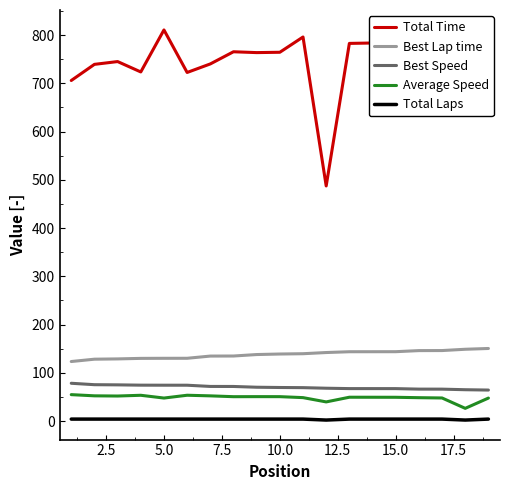

List the series in order of their peak value, highest first.

Total Time, Best Lap time, Best Speed, Average Speed, Total Laps